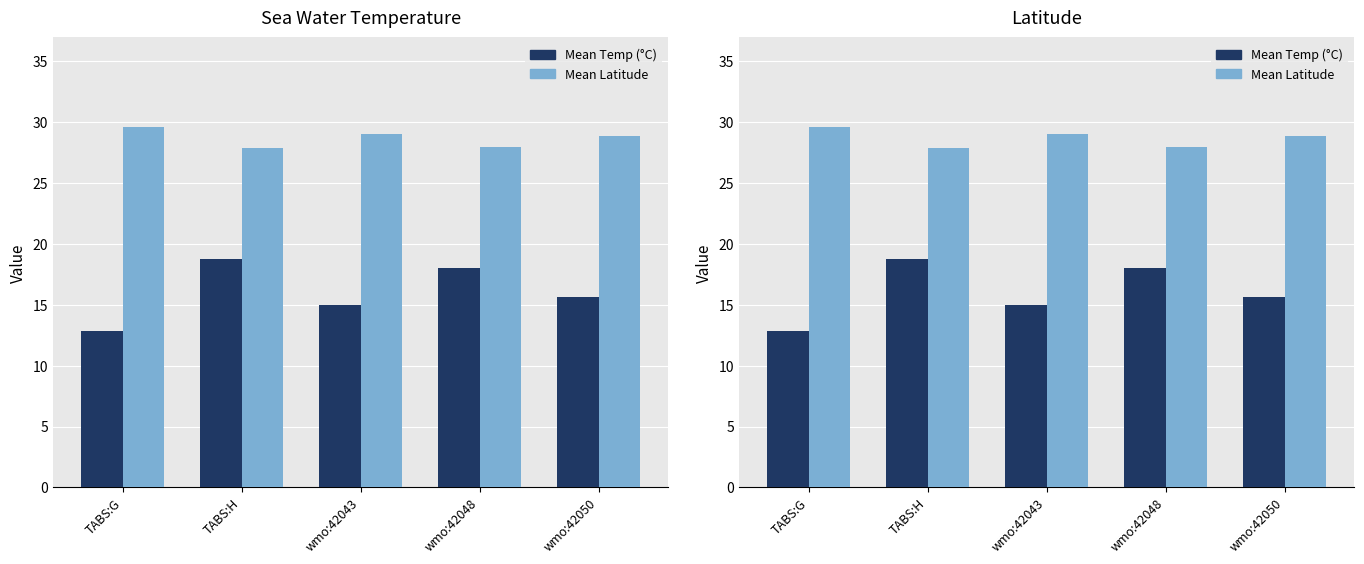

Are the bars horizontal?

No